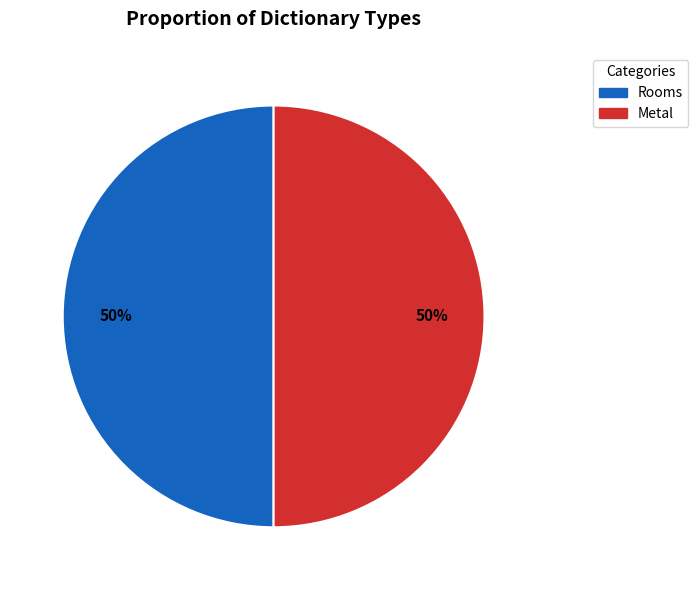

To the nearest percent, what is the combined percentage of Rooms and Metal?

100%